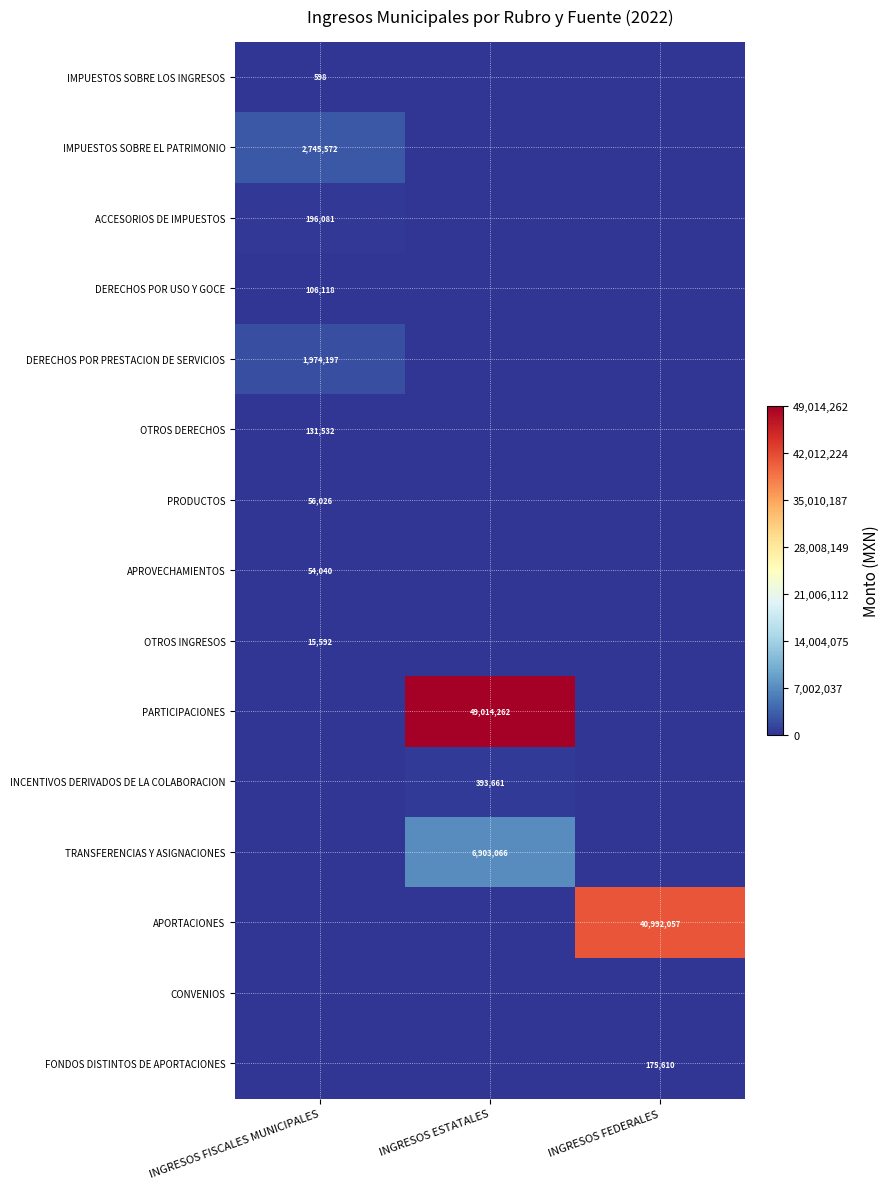

What is the spread (max minus min) of values at INGRESOS ESTATALES?

49014261.6